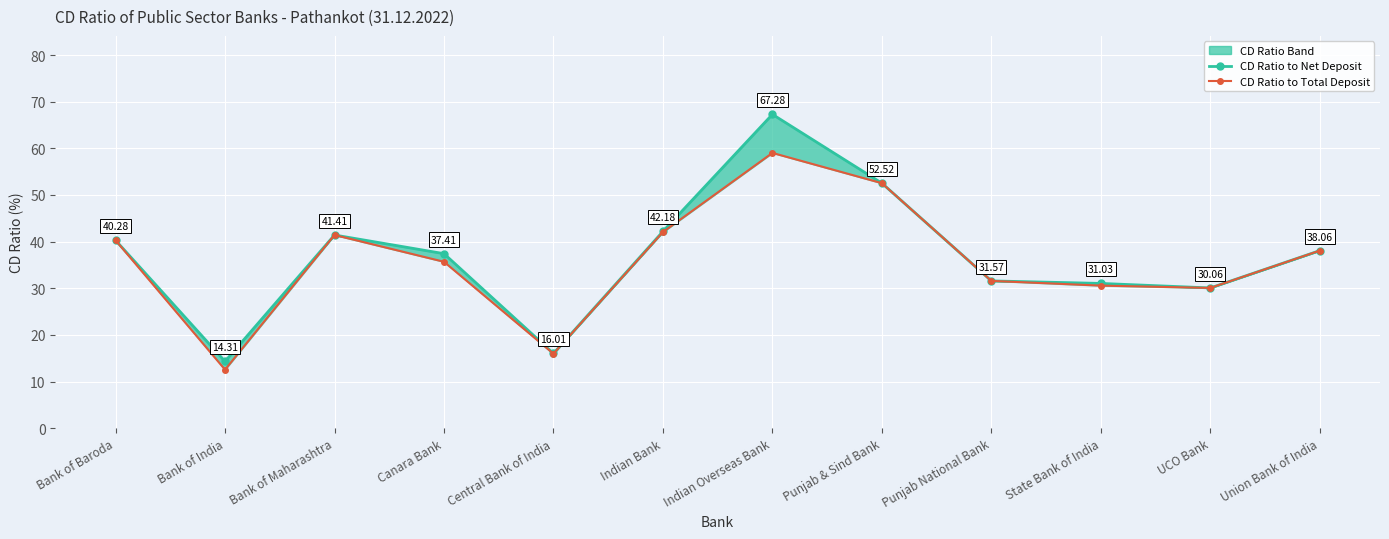

Which series has the largest range (max minus min)?

CD Ratio to Net Deposit